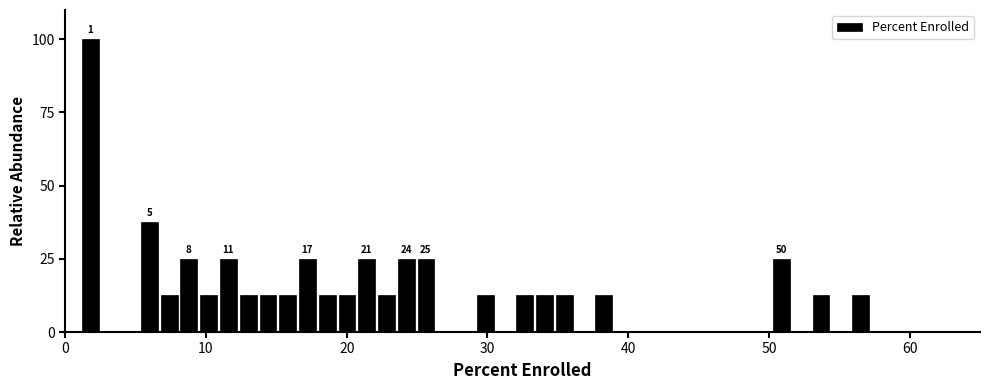

Around what value on the x-axis is the tallest bar? Give the approximate position of its centre, as read against the axis.

2